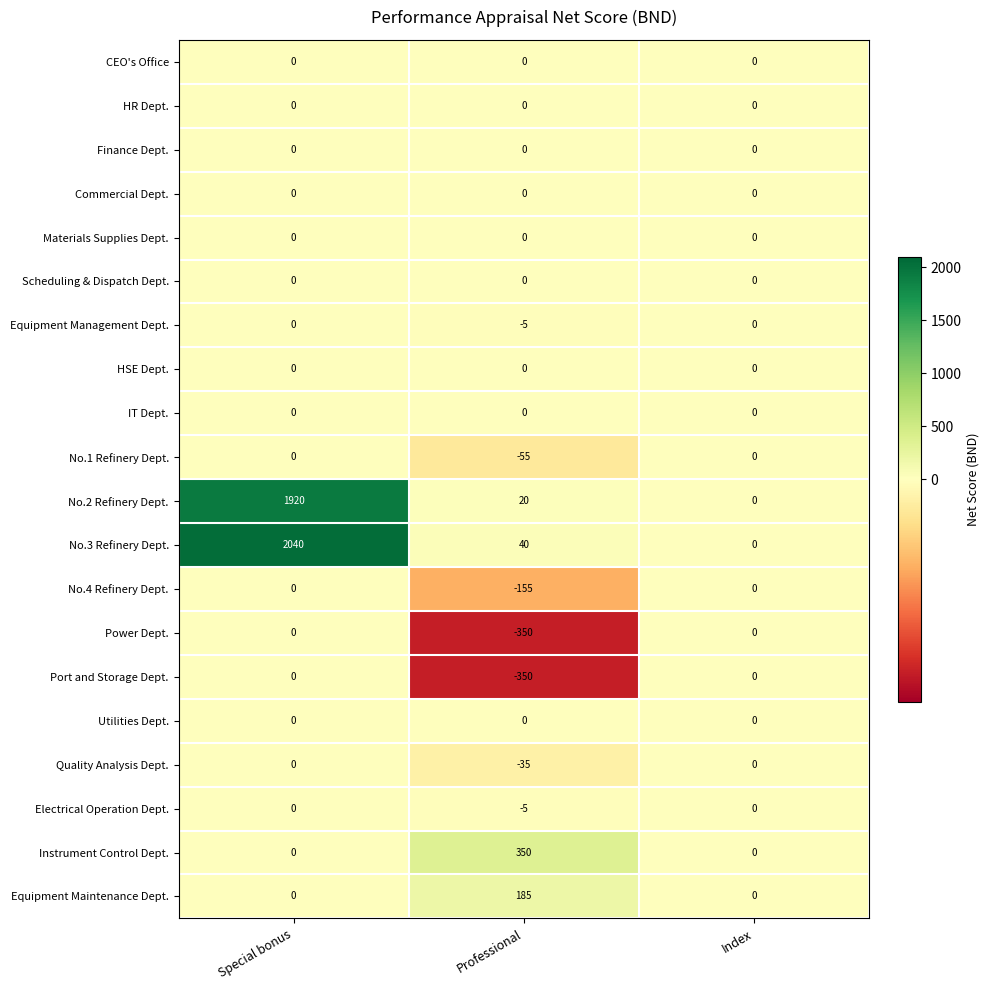

How many distinct data groups are displayed?

20